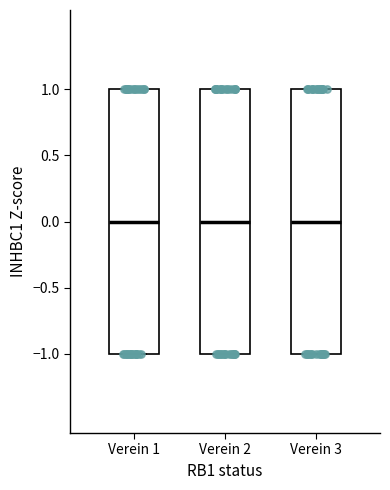

Reading left to right, read every box against the y-axis: the position of its median line, the range the box covers, and the ends of its whiskers. The values are not printed on the chart, so give them approximately, as read against the axis.

Verein 1: median 0, box -1 to 1, whiskers -1 to 1
Verein 2: median 0, box -1 to 1, whiskers -1 to 1
Verein 3: median 0, box -1 to 1, whiskers -1 to 1